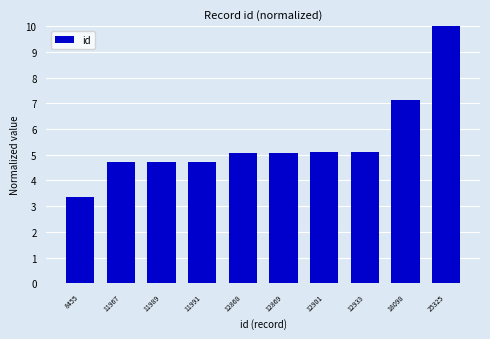

Which has a higher value, 11967 or 25325?

25325